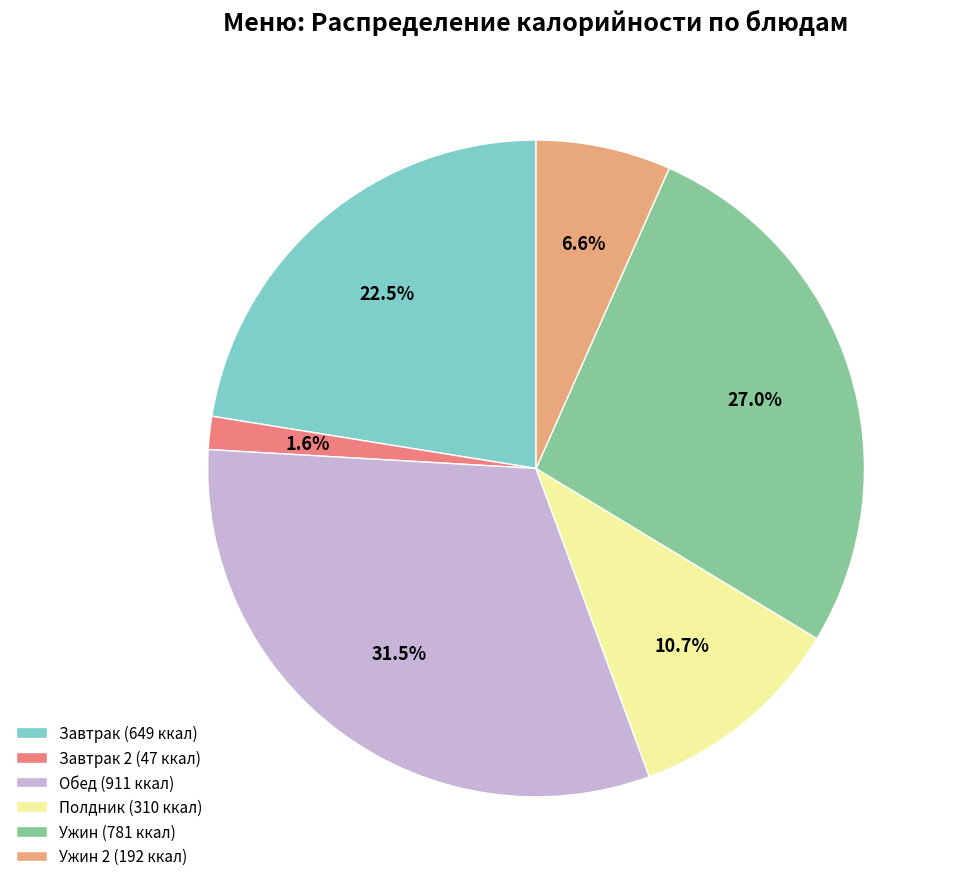

Is the sum of Обед (911 ккал) and Ужин (781 ккал) greater than half?

Yes